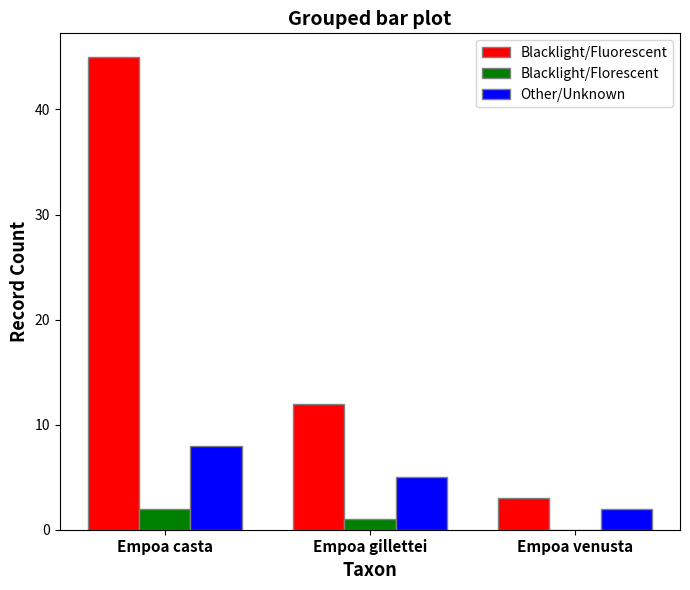

Where does the Blacklight/Fluorescent series first go above 12?

Empoa casta